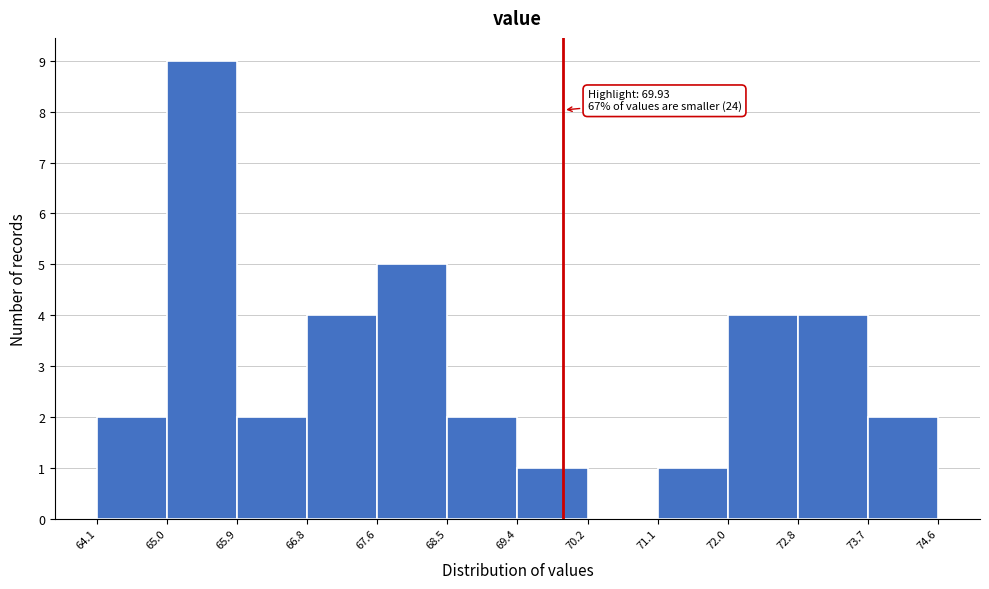

Over which range of the x-axis is the bar tallest?

65.0 to 65.9